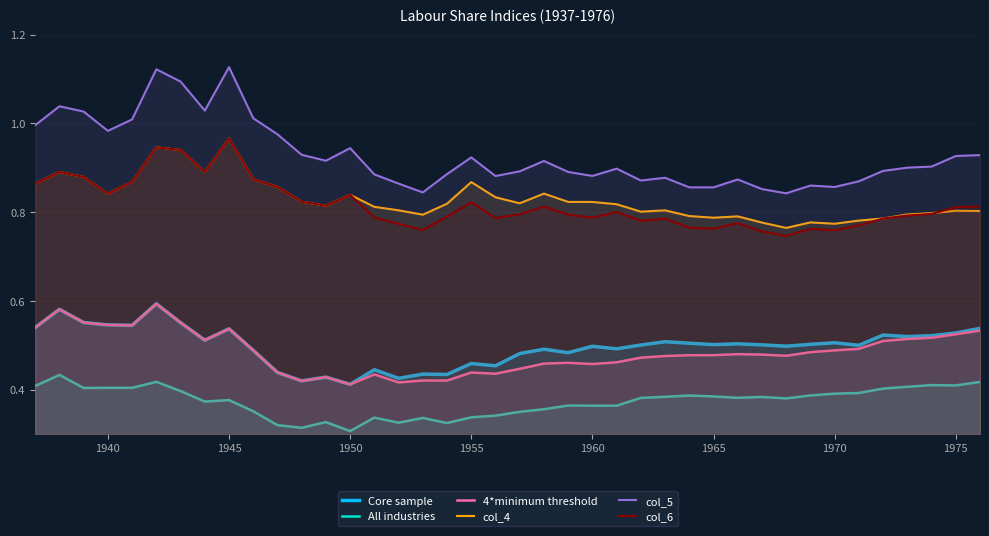

Which series has the largest total across all categories?

col_5